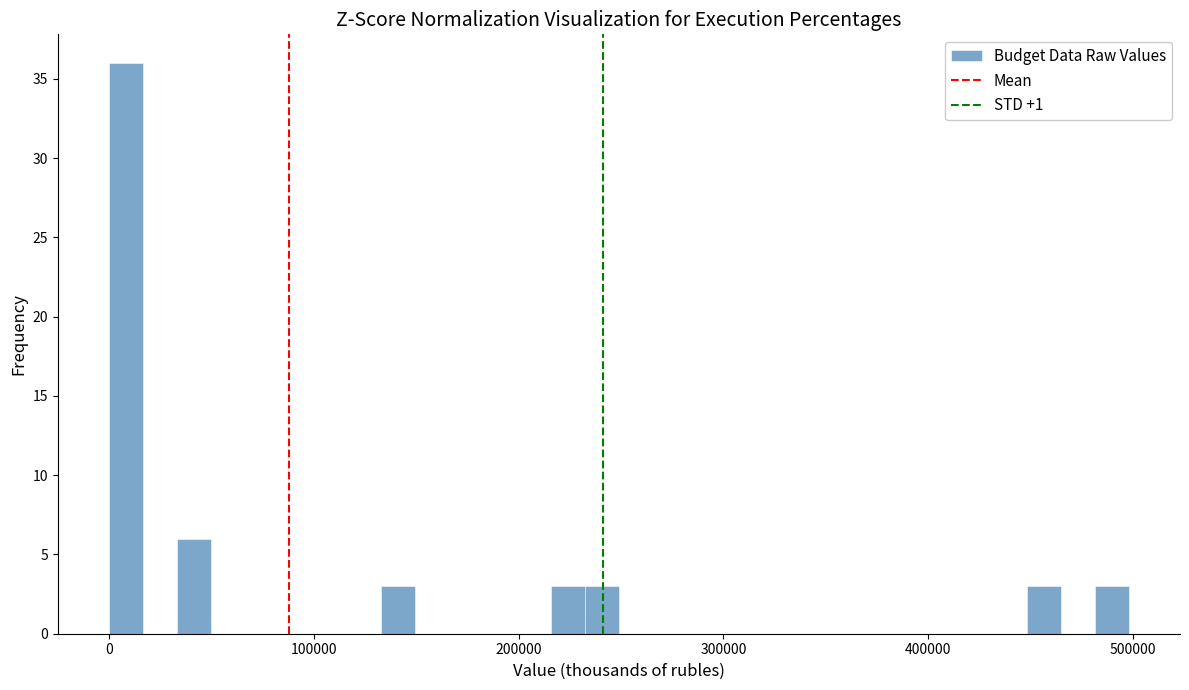

Around what value on the x-axis is the tallest bar? Give the approximate position of its centre, as read against the axis.

10000